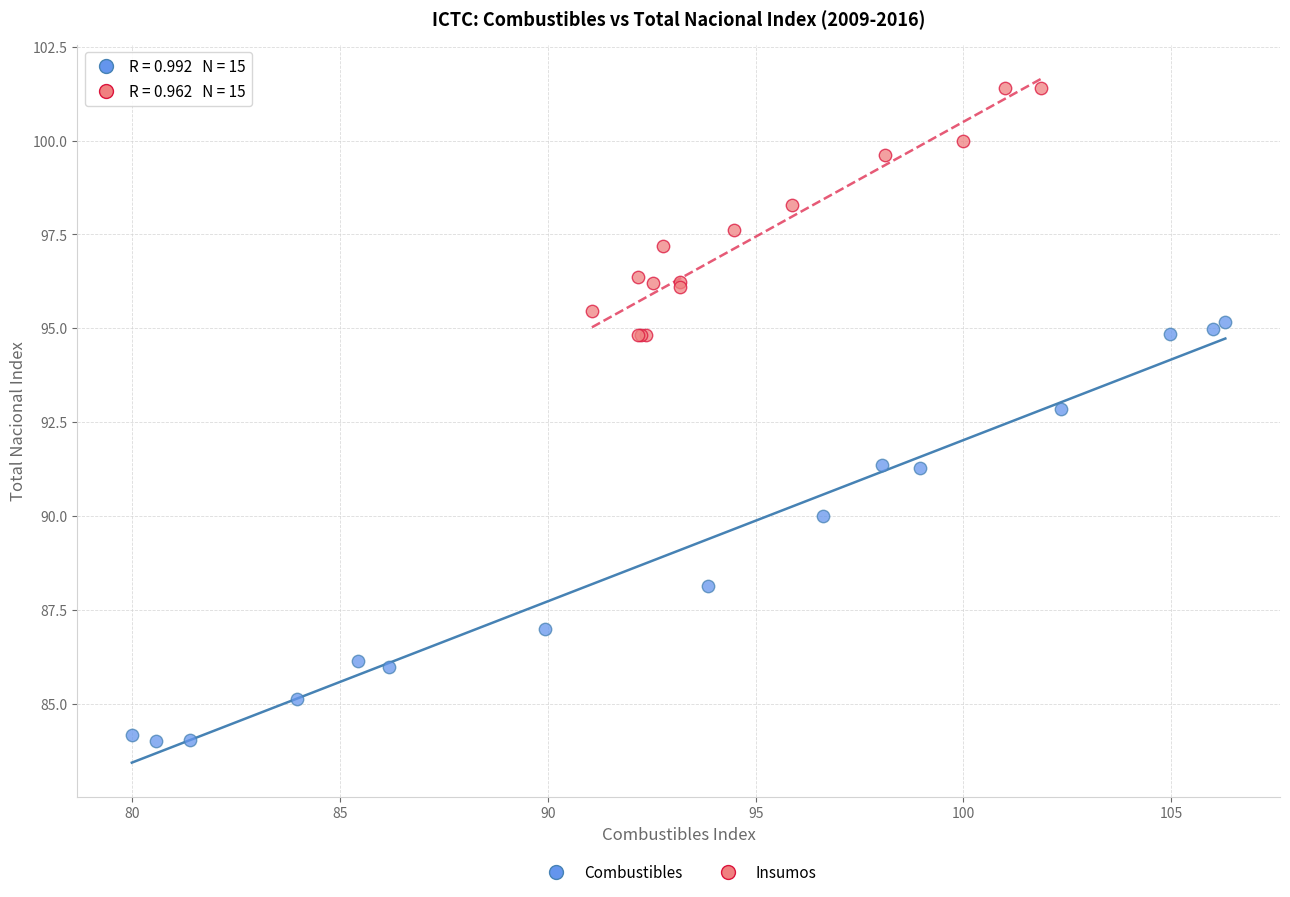

Which series has the largest Y range (max minus min)?

Combustibles